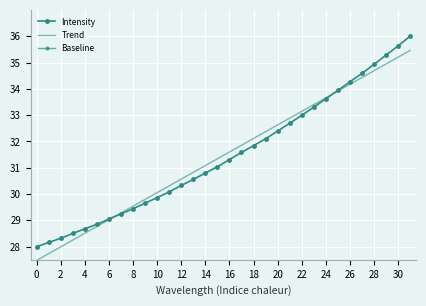

At which category is the sum across all series the highest?

31